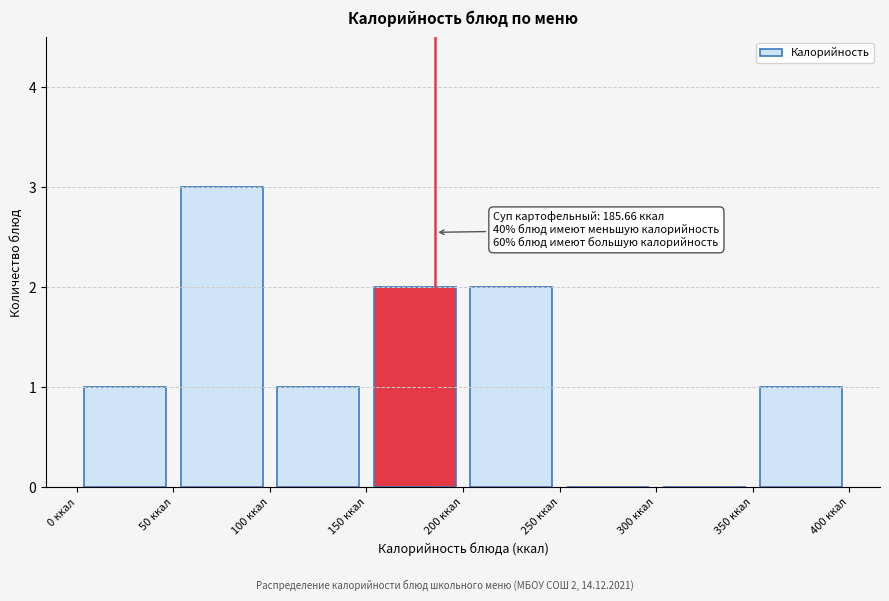

Over which range of the x-axis is the bar tallest?

50 to 100